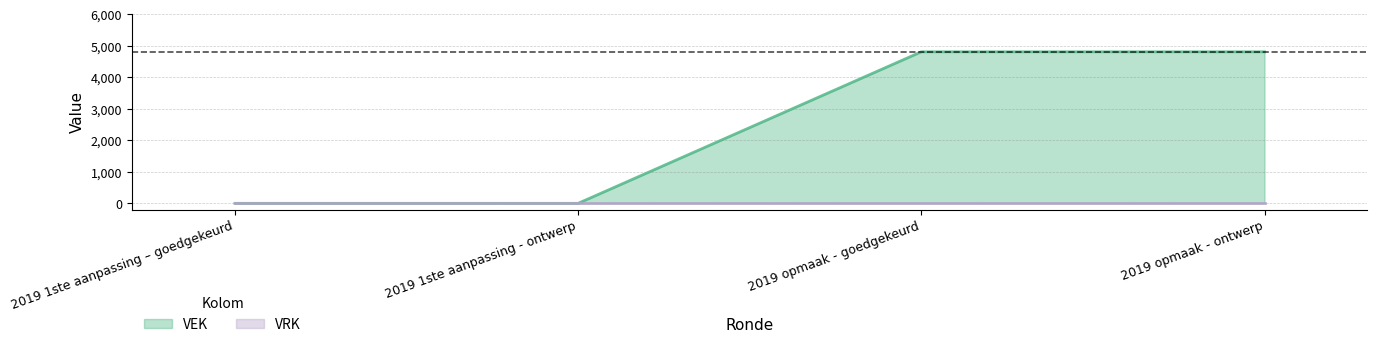

Is it true that the value at 2019 opmaak - goedgekeurd is 4812?

True